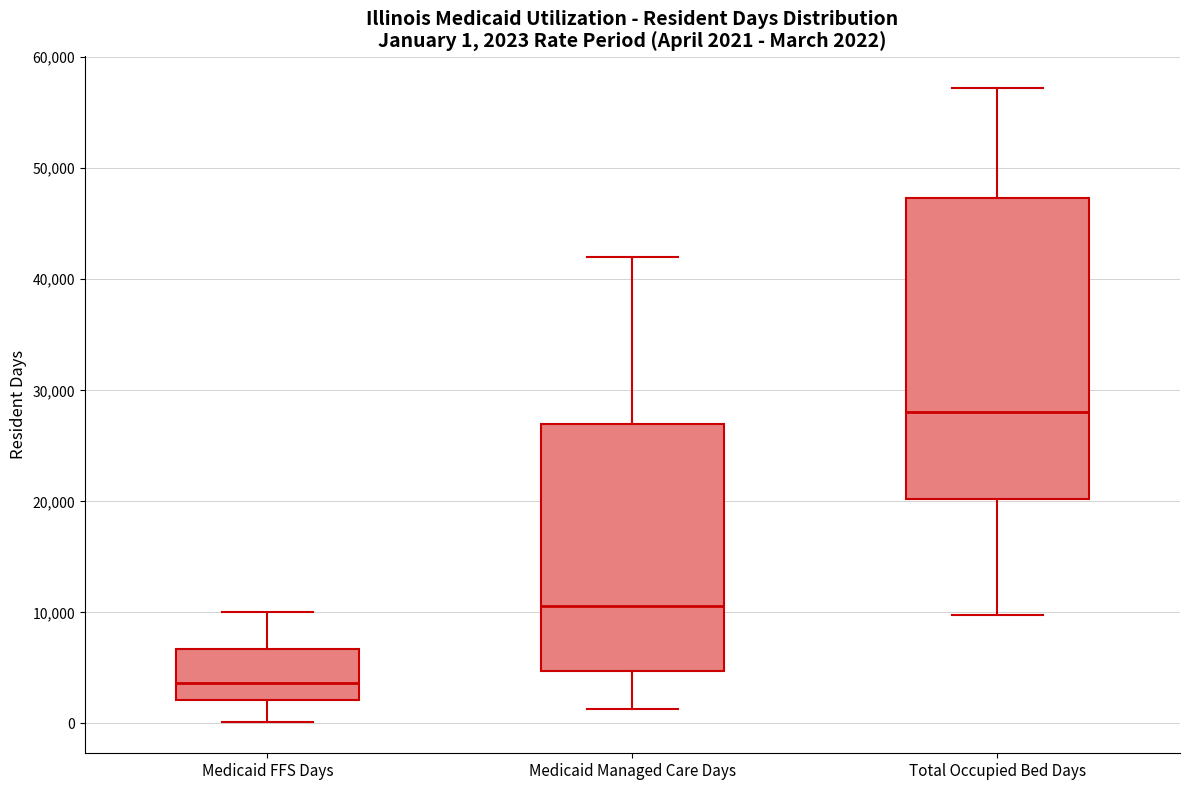

Comparing the boxes themselves (not the whiskers), which one is the tallest?

Total Occupied Bed Days